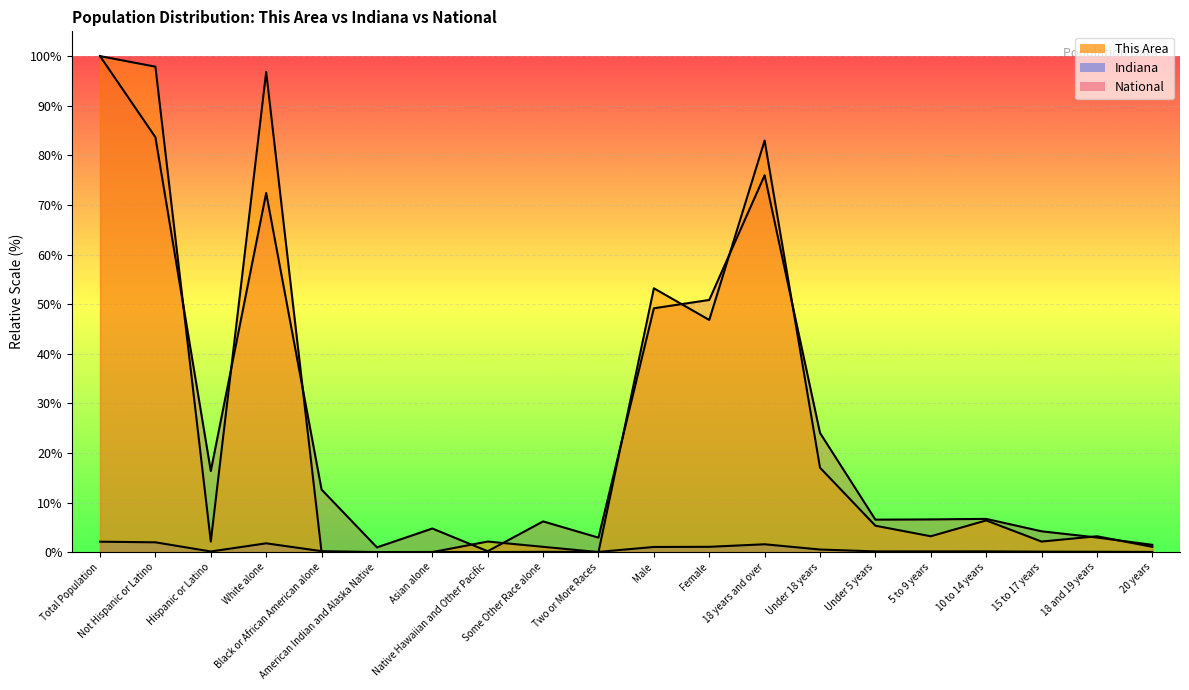

How many lines are shown in the chart?

3